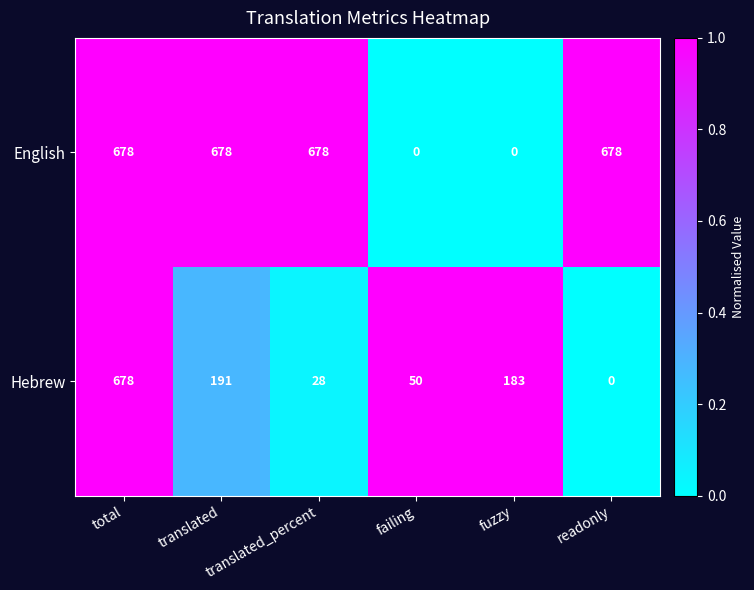

What is the greatest value displayed?

678